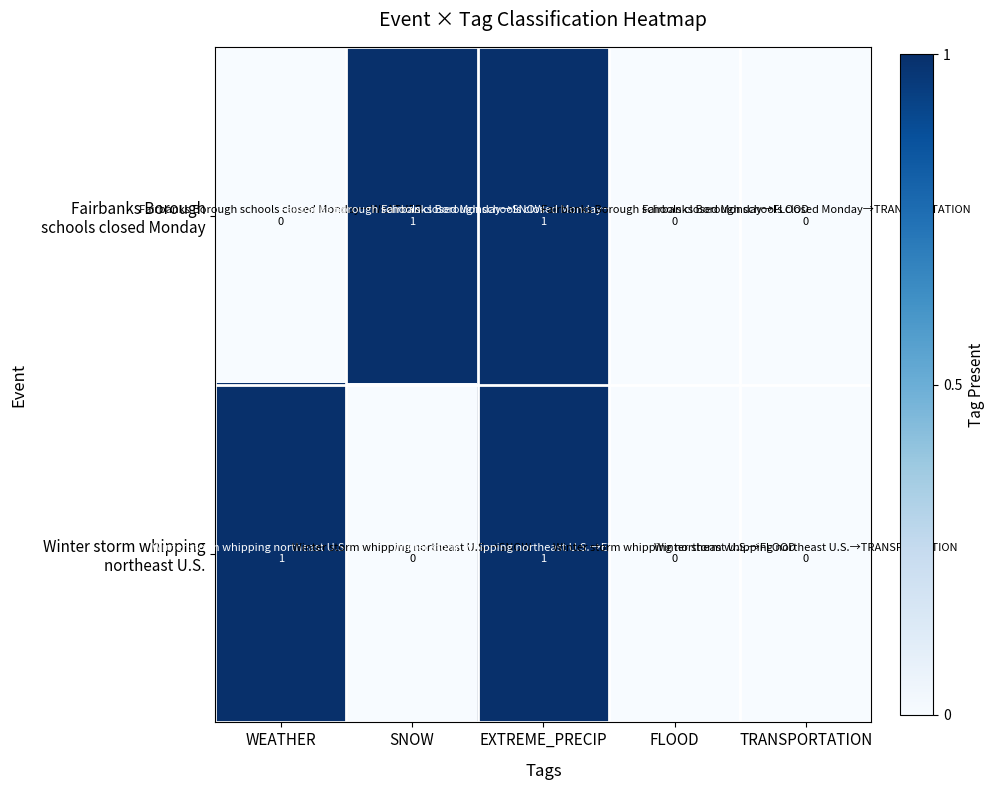

List the series in order of their peak value, highest first.

Fairbanks Borough schools closed Monday, Winter storm whipping northeast U.S.